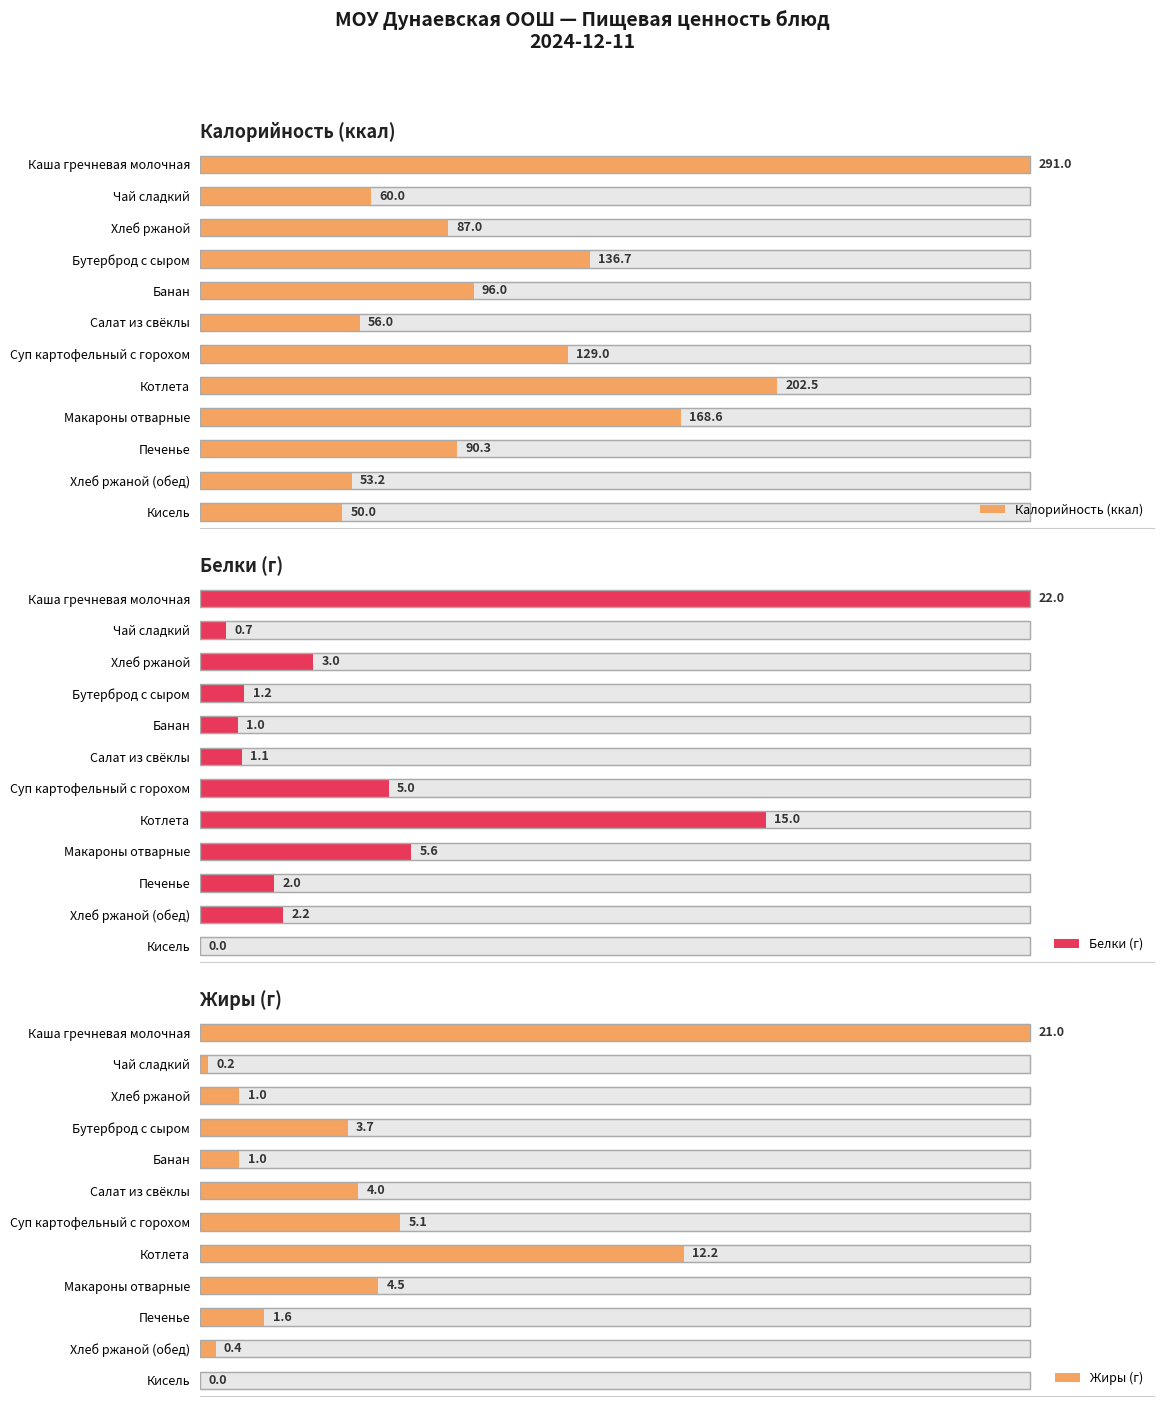

Between Банан and Печенье, which series saw the biggest shift?

Калорийность (ккал)